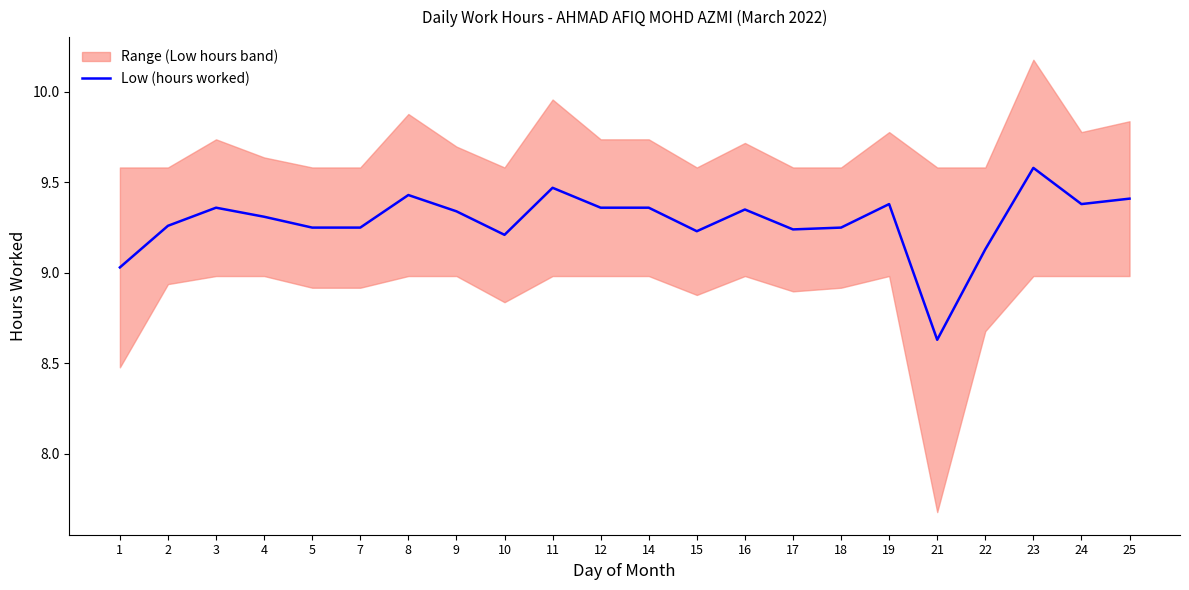

What is the value of the 7th point from the left?

9.4